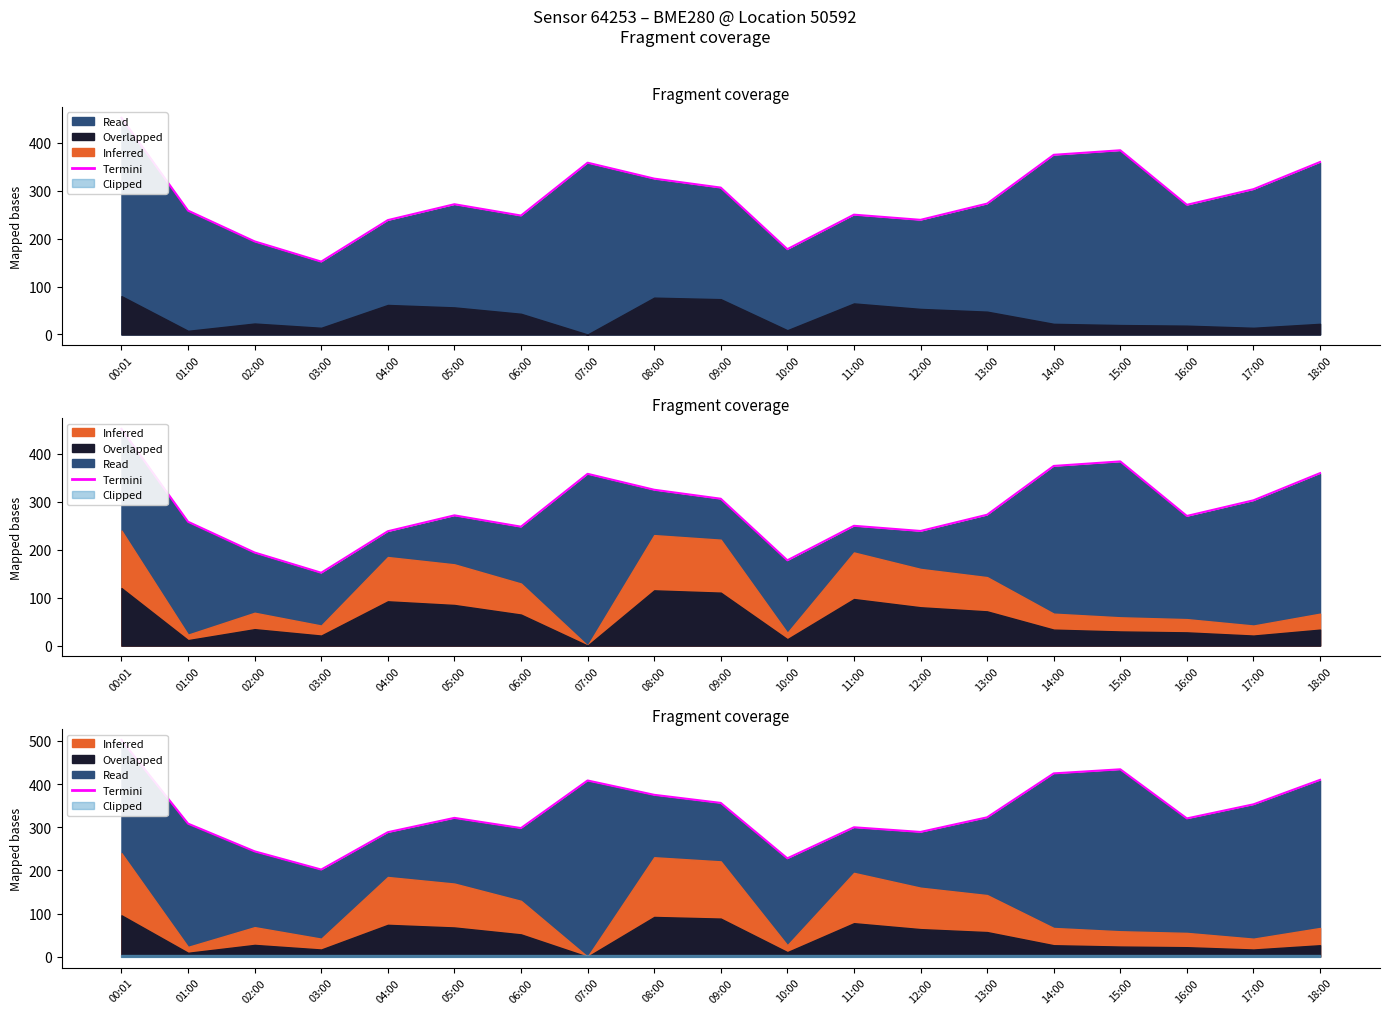

What is the label of the 14th point from the left?

13:00